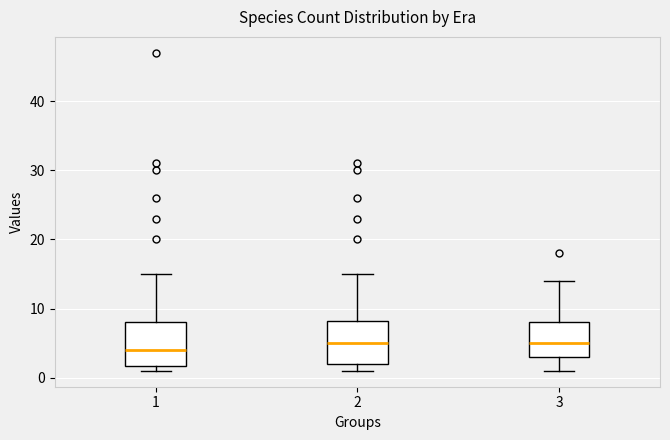

Reading left to right, read every box against the y-axis: the position of its median line, the range the box covers, and the ends of its whiskers. The values are not printed on the chart, so give them approximately, as read against the axis.

1: median 4, box 2 to 8, whiskers 1 to 15
2: median 5, box 2 to 8, whiskers 1 to 15
3: median 5, box 3 to 8, whiskers 1 to 14